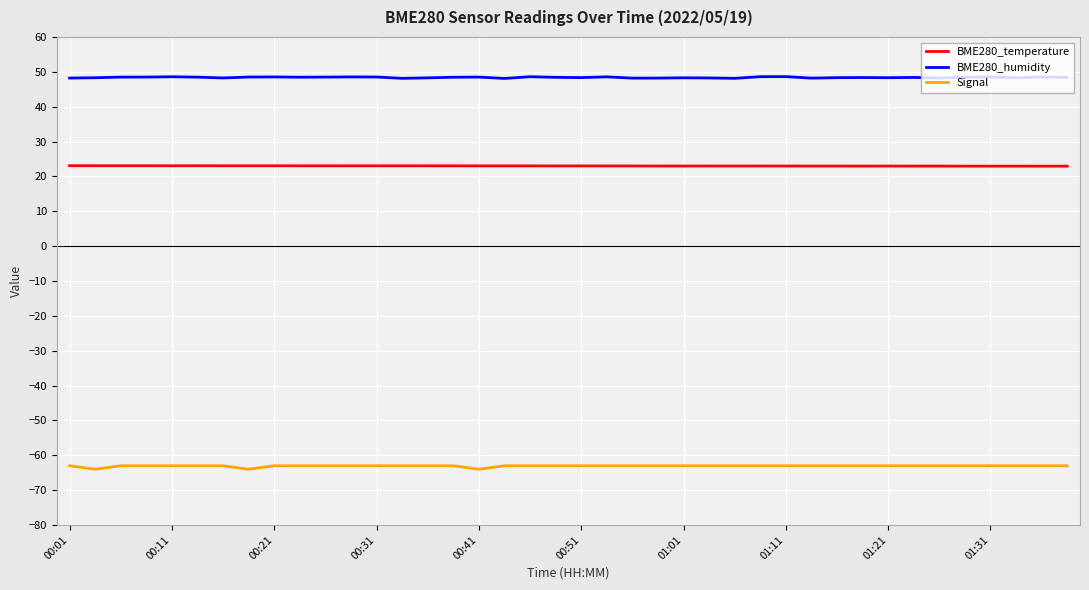

What is the smallest value displayed?

-64.0